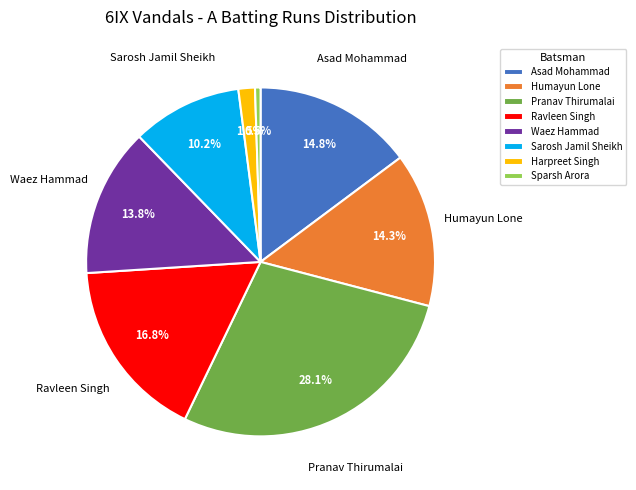

Combined, what portion of the pie is Pranav Thirumalai and Sparsh Arora?

28.6%